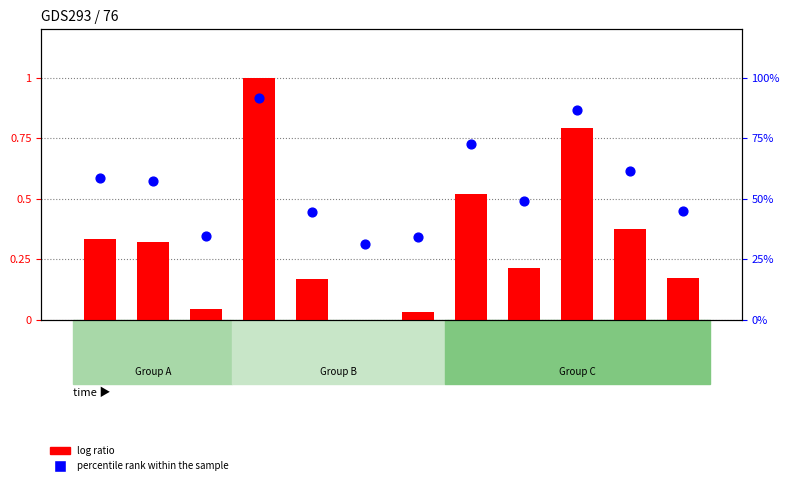

Which series has the largest total across all categories?

percentile rank within the sample